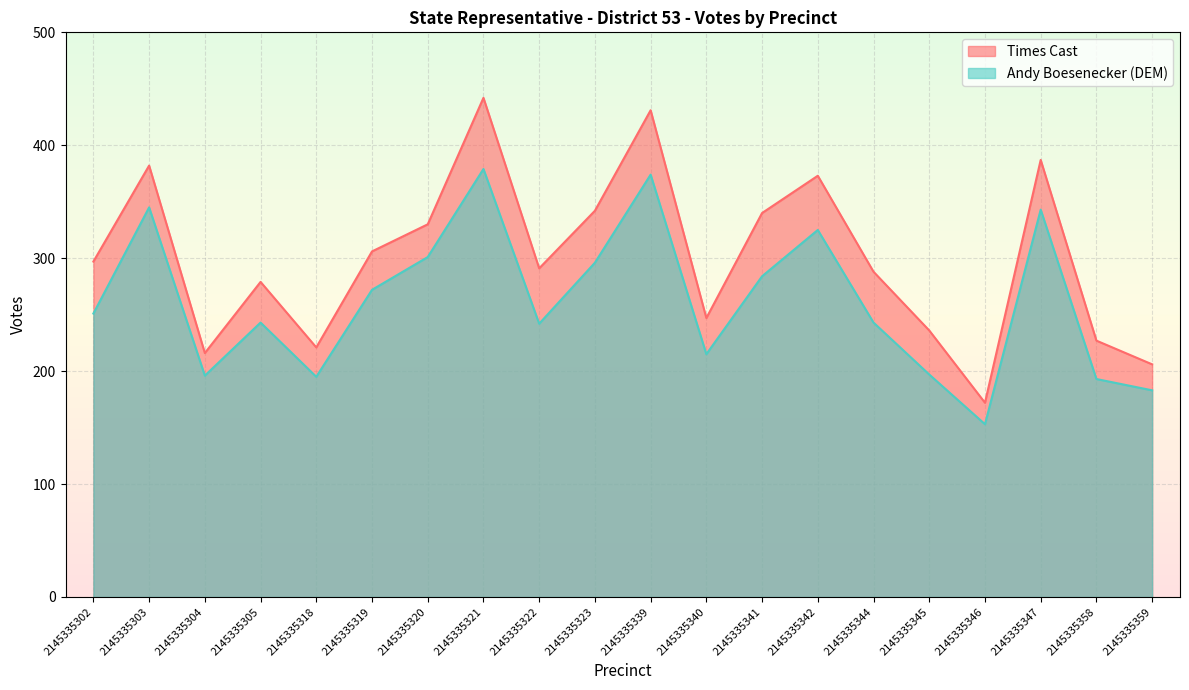

The Andy Boesenecker (DEM) series shows 44 at 2145335318. True or false?

False